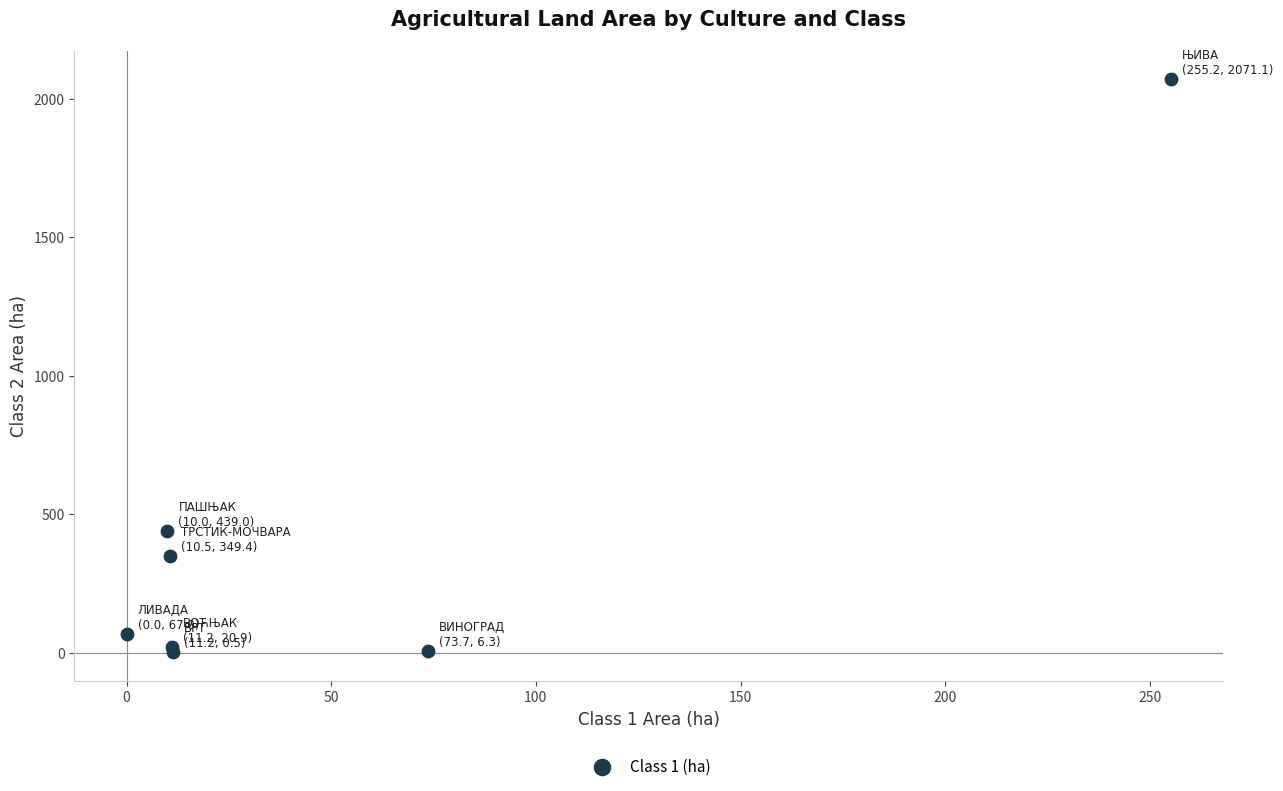

What Y value in the scatter plot is closest to 1035?

439.0